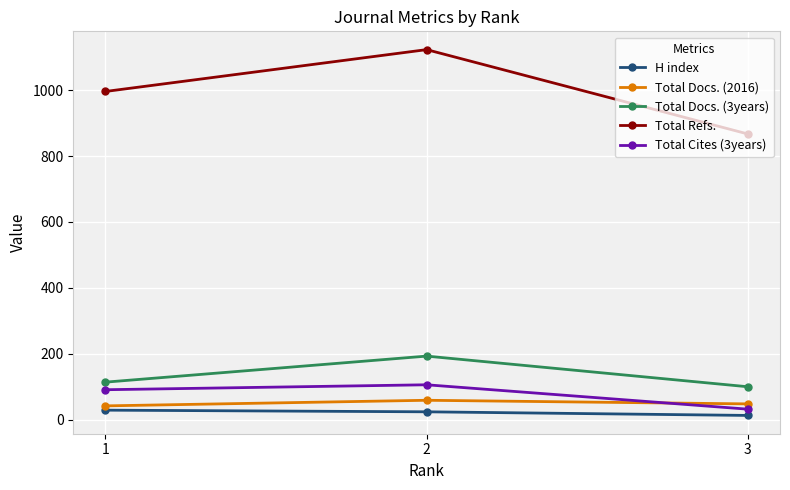

What is the value of the Total Refs. point at the 3rd from the left?

867